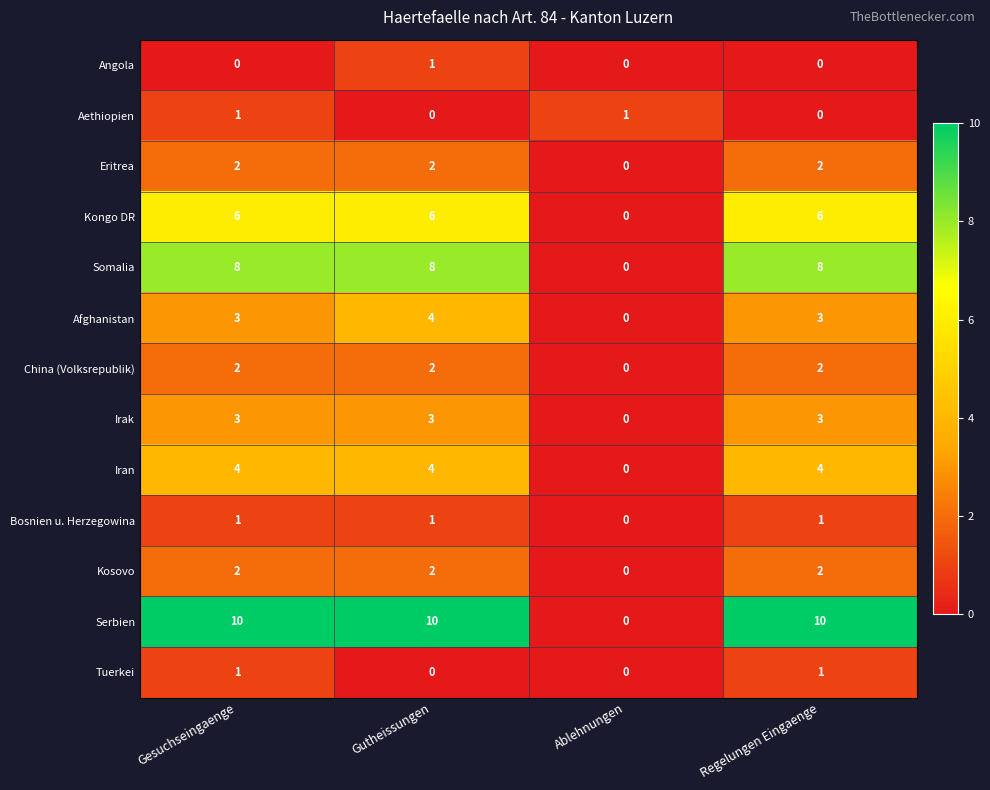

What is the maximum value for Irak?

3